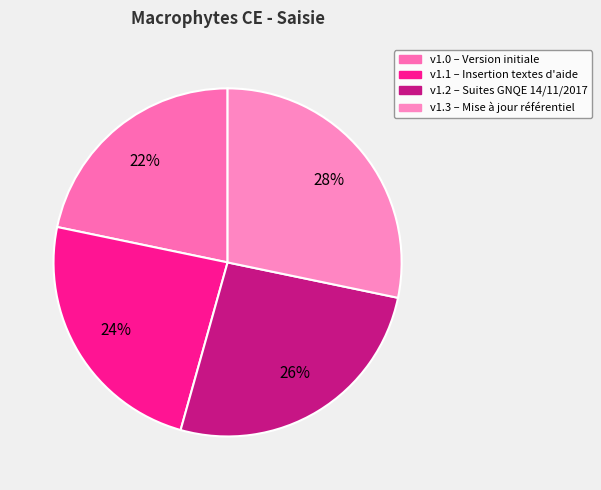

How many slices are in this pie chart?

4